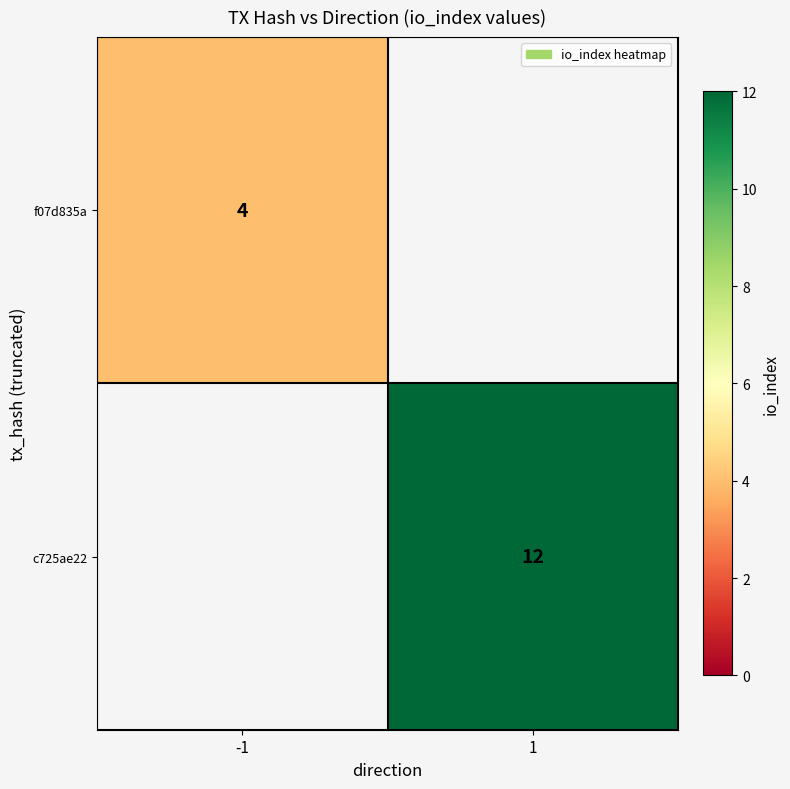

How many data points does each series have?

2